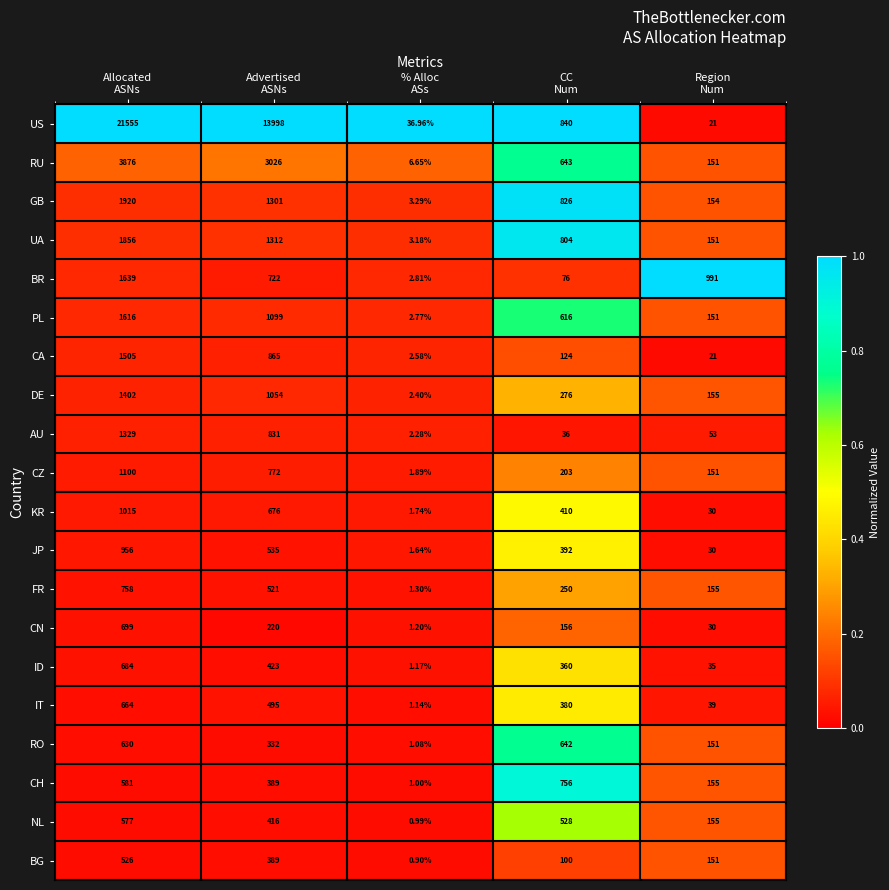

Which series has the largest range (max minus min)?

US